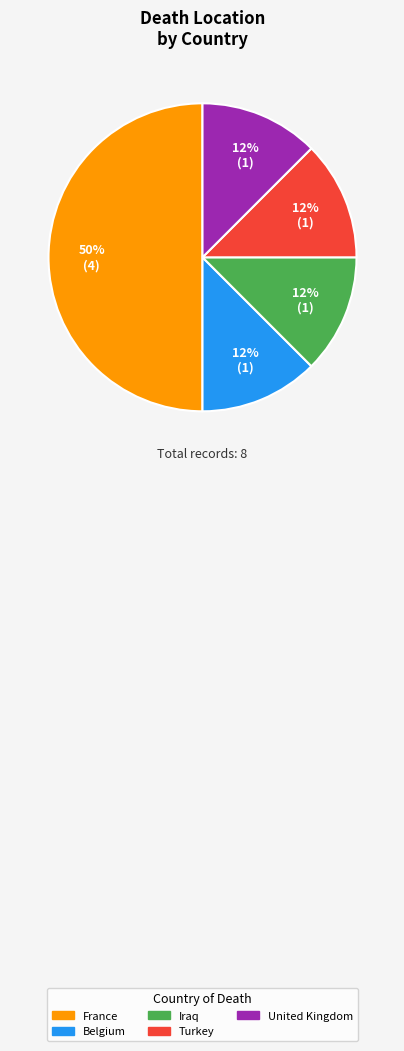

Count the number of slices in the pie.

5